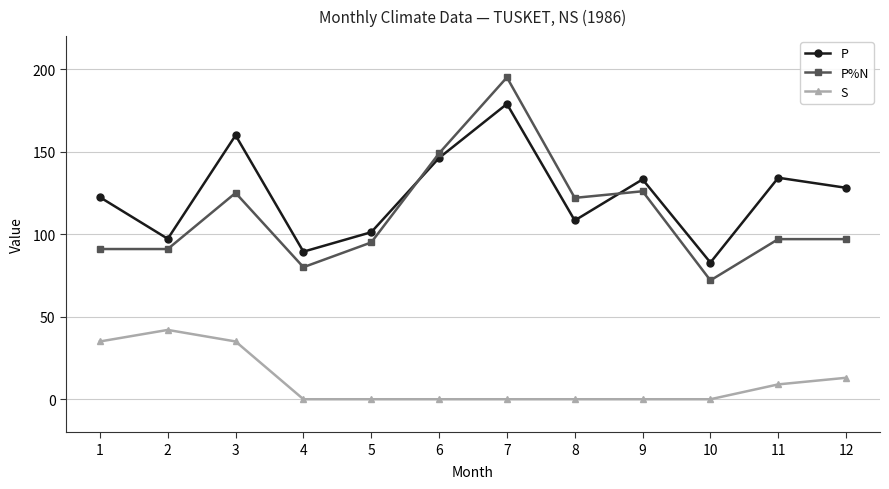

True or false: S and P%N intersect in this chart.

False